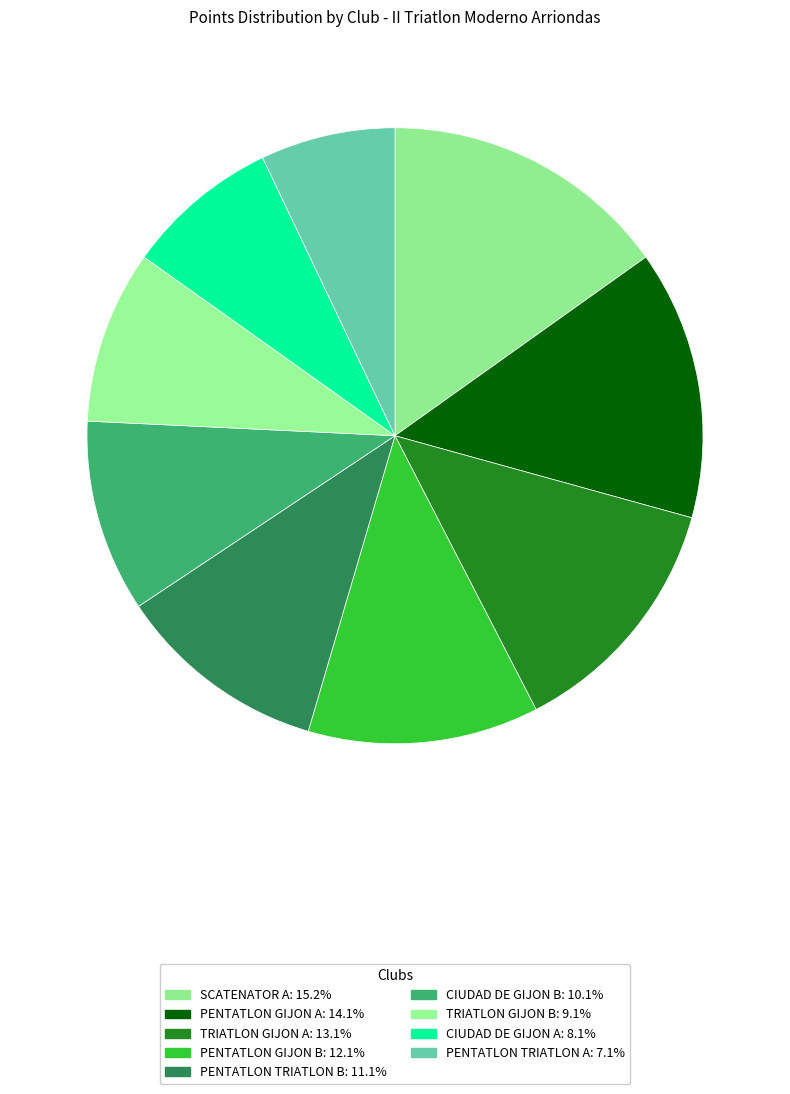

What is the ratio of the value at CIUDAD DE GIJON B to the value at PENTATLON GIJON B?

0.8